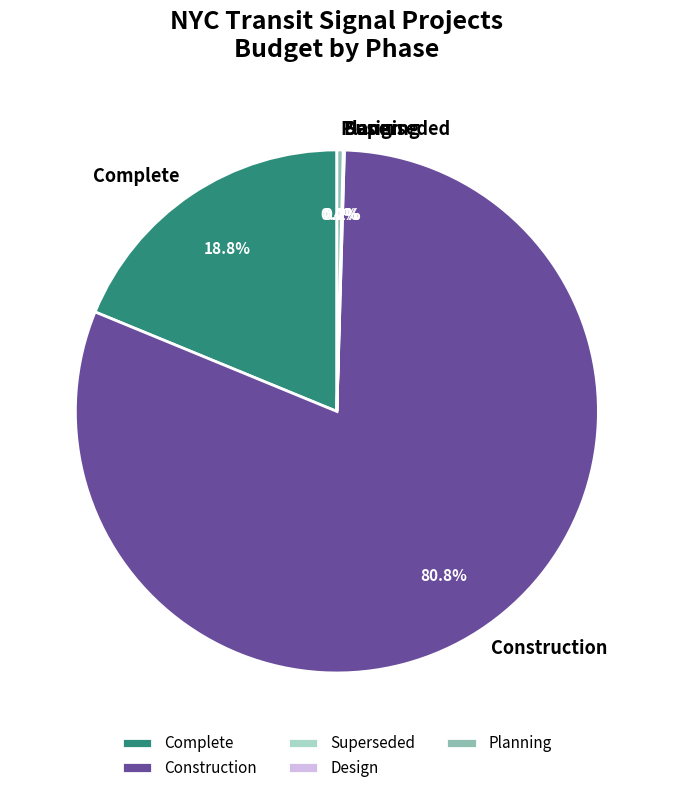

What is the change in value from Superseded to Design?

-1368700